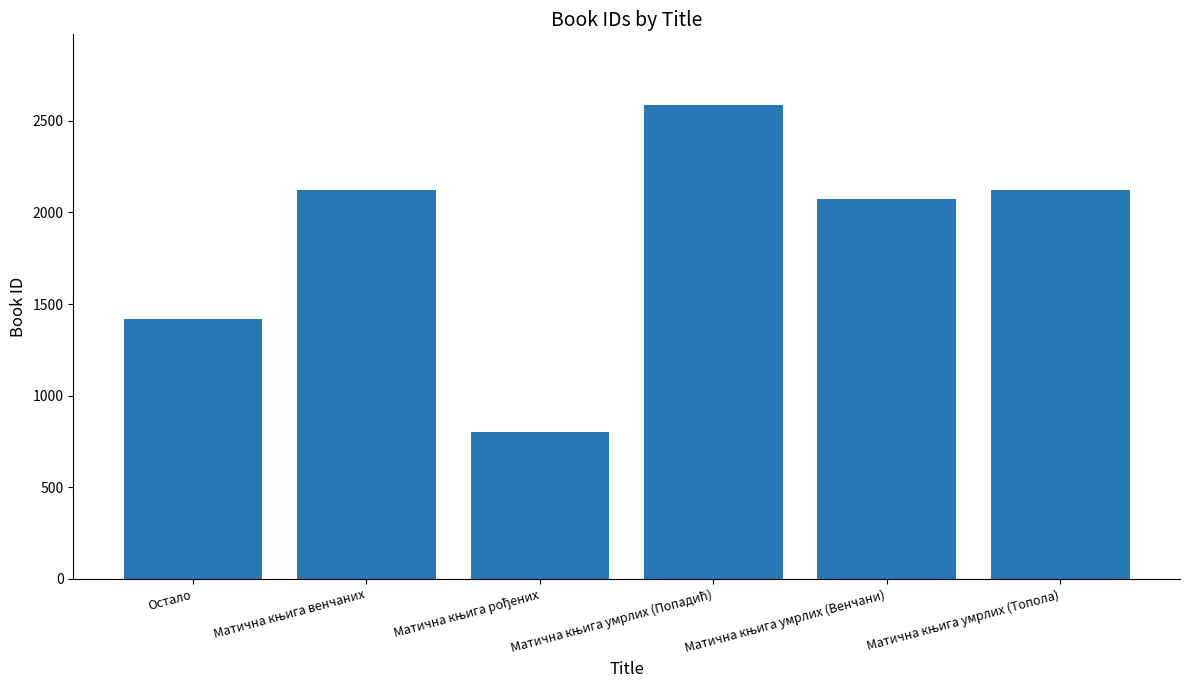

Are the bars horizontal?

No